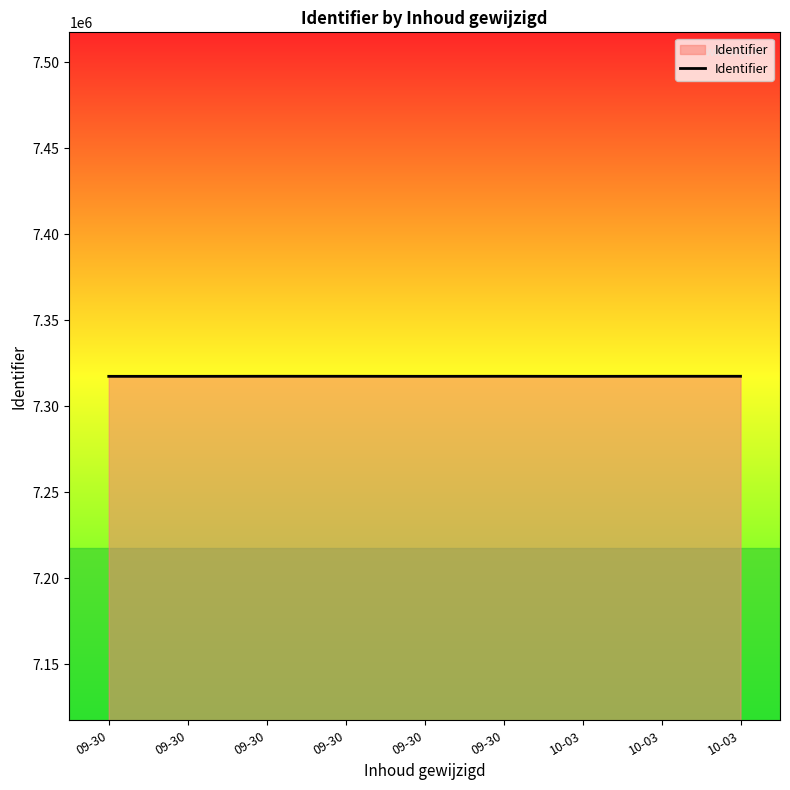

Does the chart have visible grid lines?

No